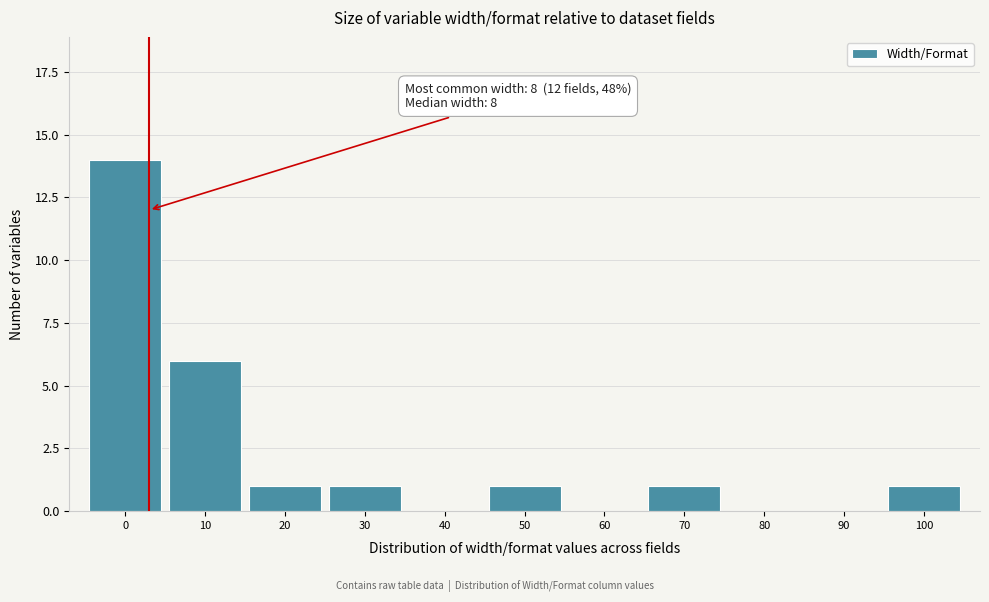

Reading left to right, transcribe all the data shown in this chart.

0=14	10=6	20=1	30=1	40=0	50=1	60=0	70=1	80=0	90=0	100=1